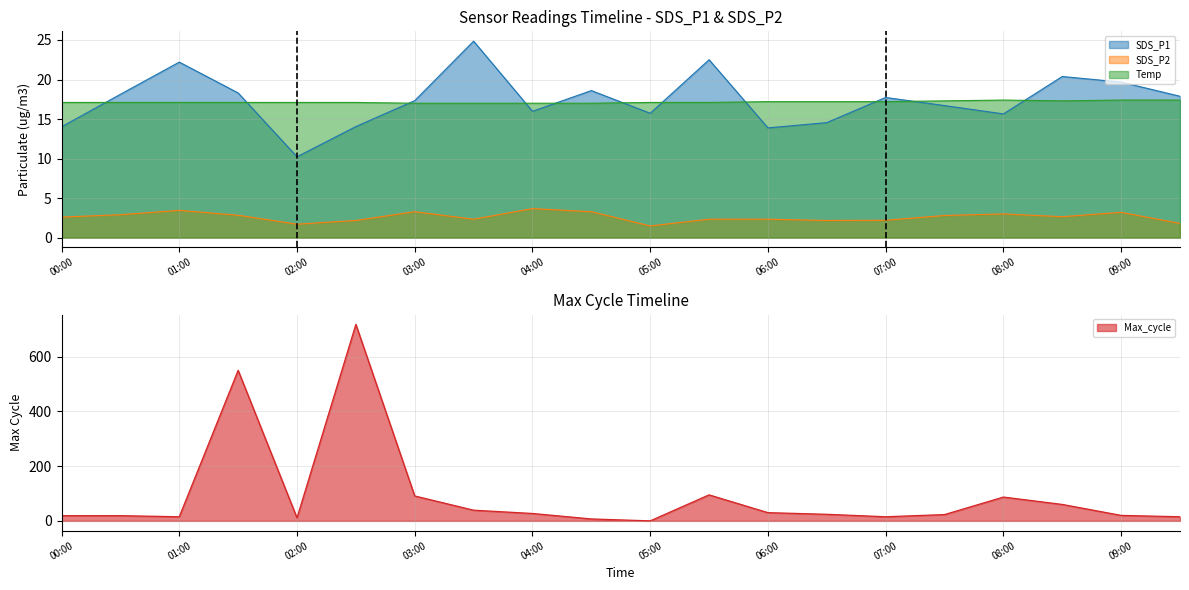

What is the difference between the highest and lowest values at 08:00?

14.4